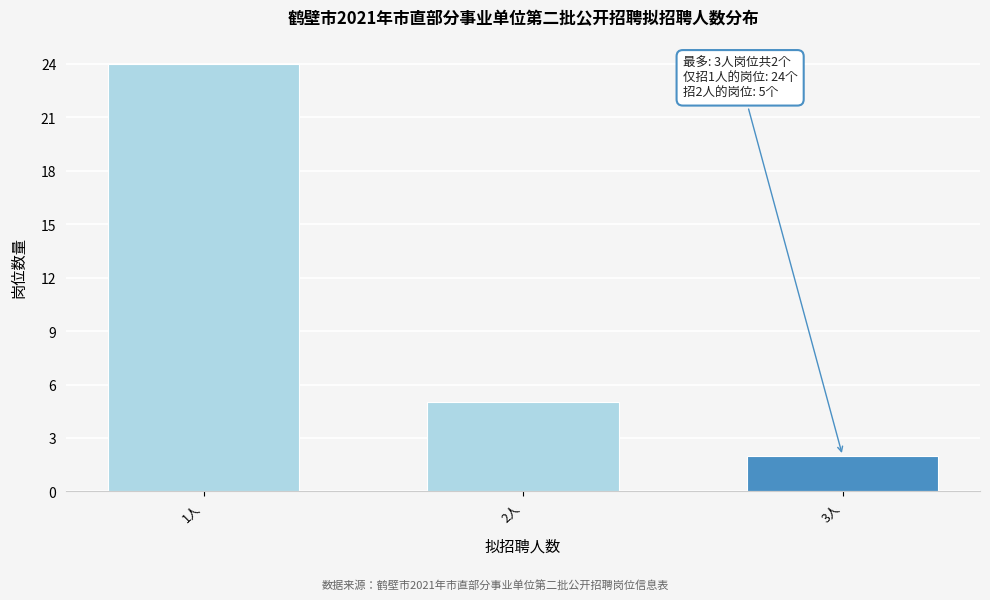

Reading left to right, what are all the values shown in this chart?

24	5	2